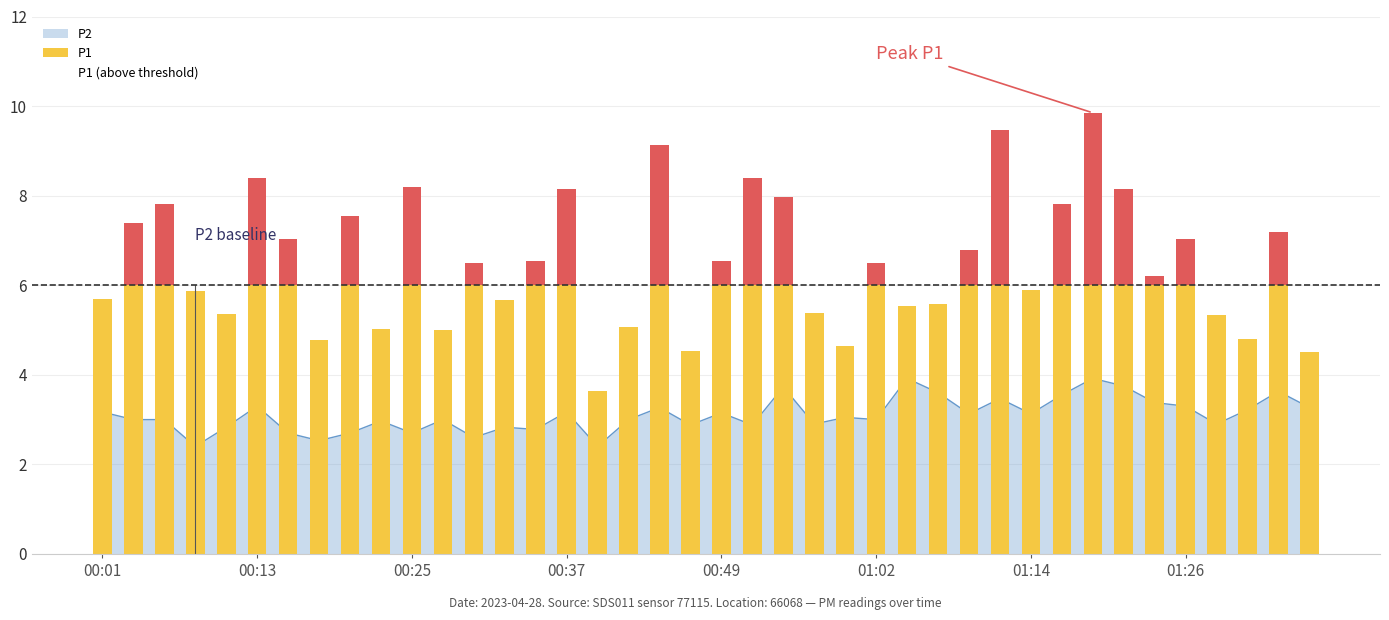

Which series changed the most between 22 and 32?

P1